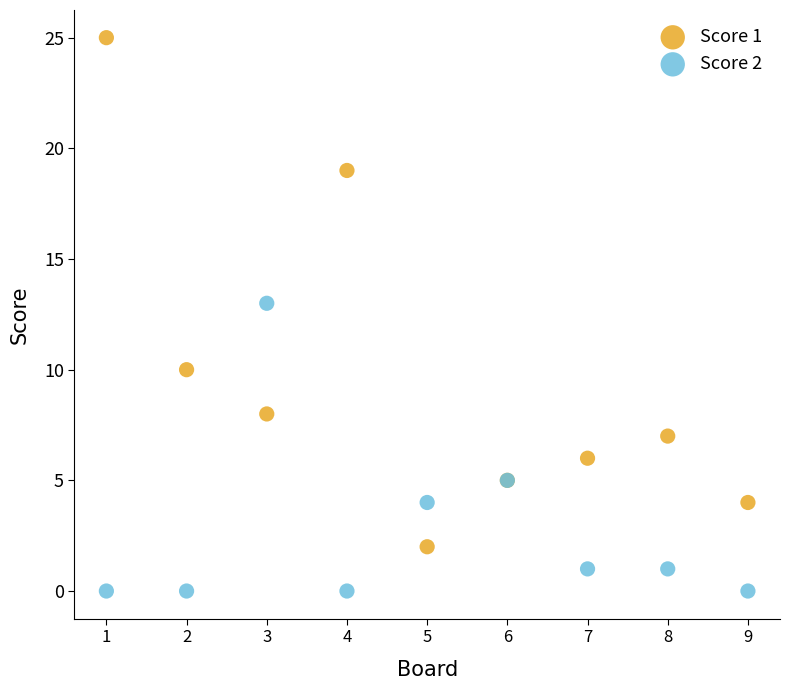

Which series reaches the minimum Y coordinate?

Score 2